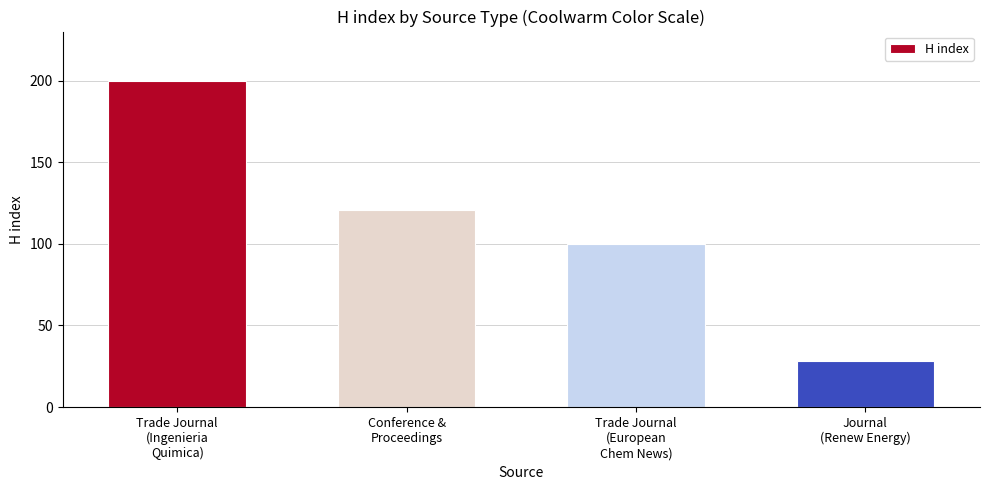

What is the sum of all values?

449